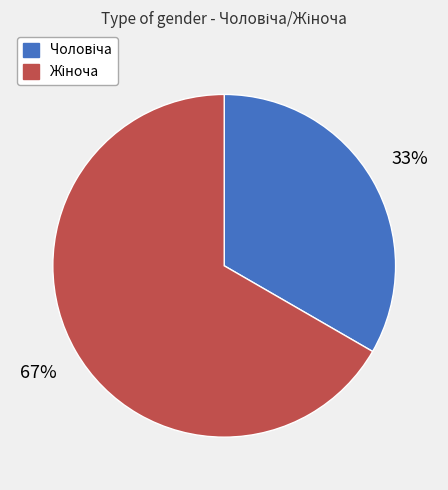

Is there a majority slice in this chart?

Yes